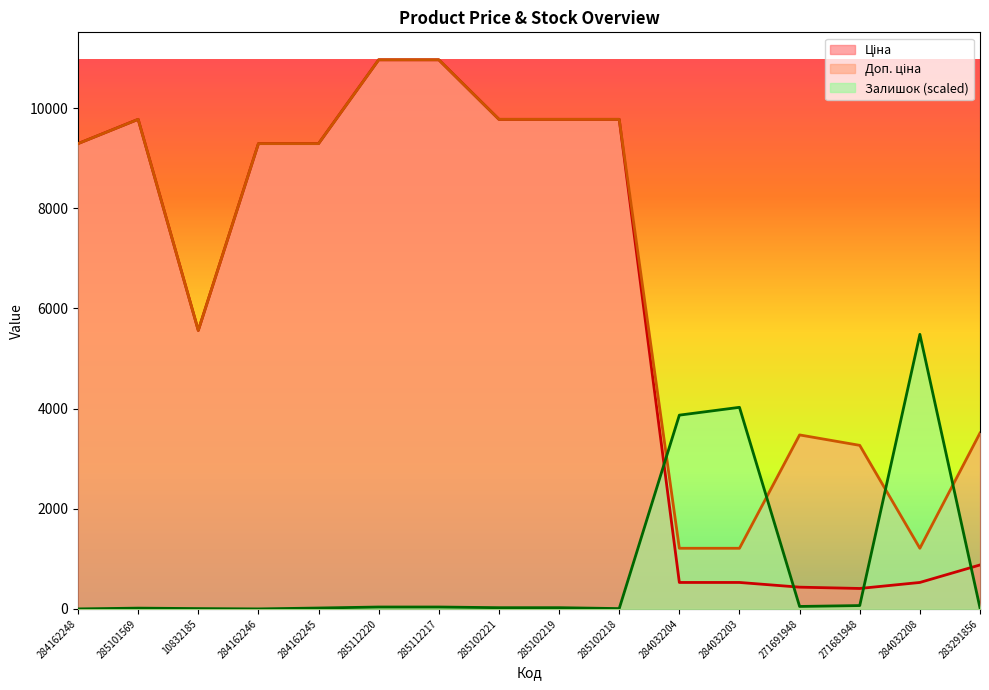

Reading left to right, transcribe all the data shown in this chart.

Ціна: 9290.5	9775.5	5560.3	9290.5	9290.5	10964.4	10964.4	9775.5	9775.5	9775.5	528.2	528.2	434.3	408.2	528.2	878.0
Доп. ціна: 9290.5	9775.5	5560.3	9290.5	9290.5	10964.4	10964.4	9775.5	9775.5	9775.5	1210.7	1210.7	3474.1	3265.8	1210.7	3511.9
Залишок: 0.0	15.6	6.7	0.0	17.9	37.9	37.9	24.5	24.5	6.7	3869.0	4025.2	49.1	66.9	5482.2	20.1